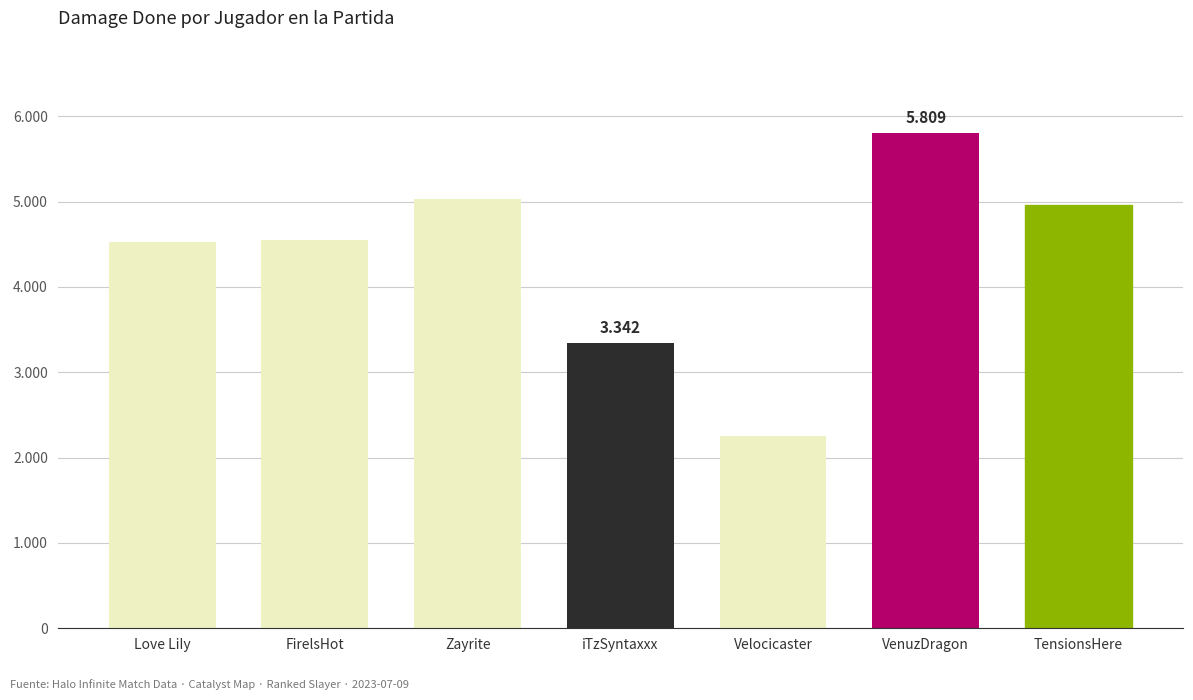

What is the difference between the maximum and minimum values?

3561